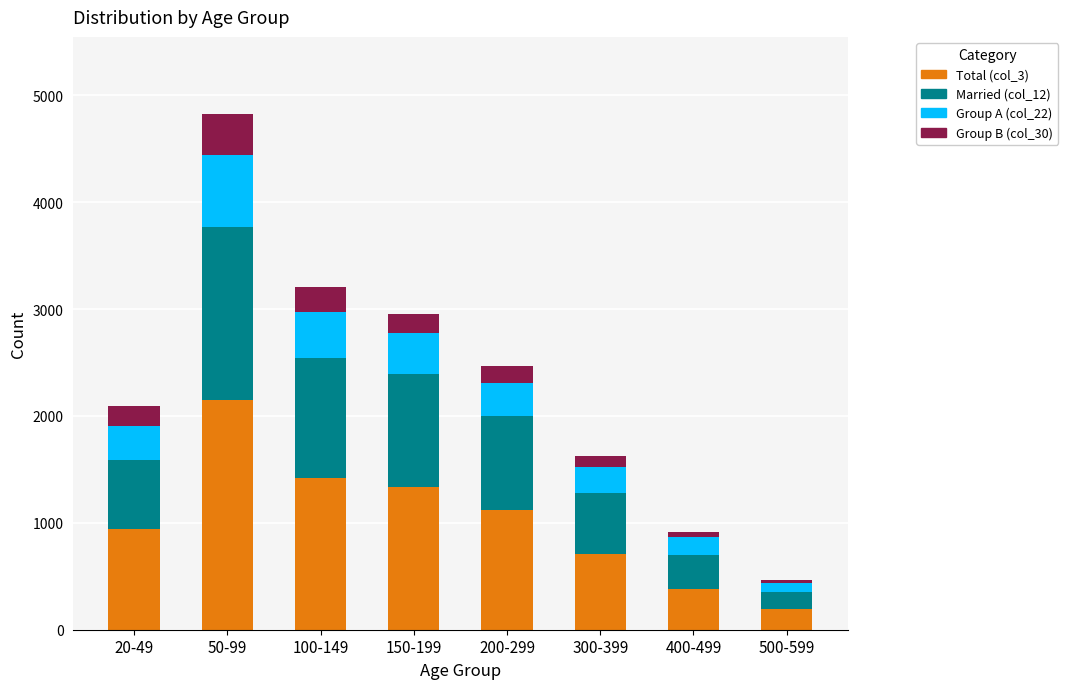

How many categories are shown in the chart?

8